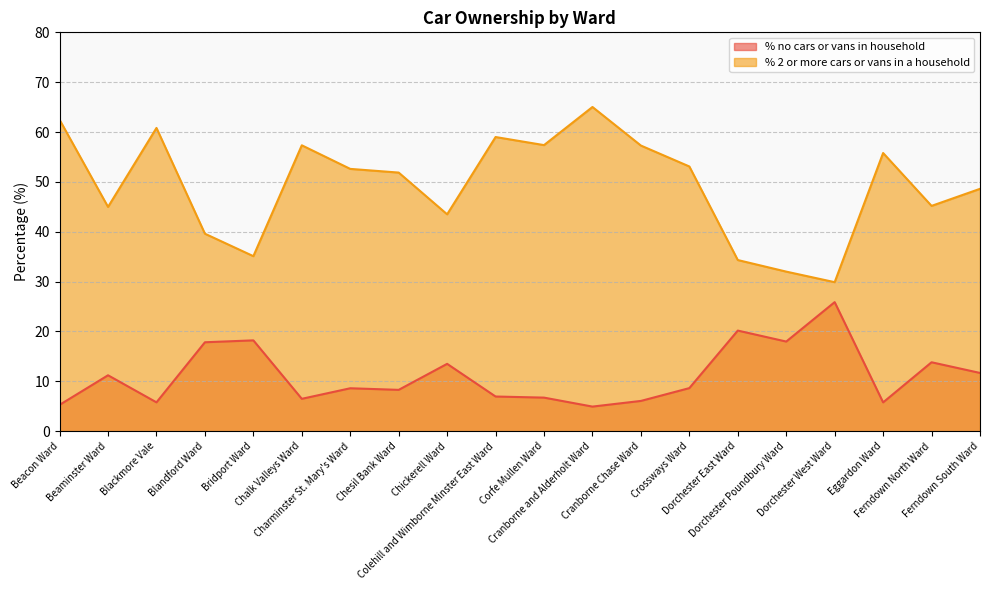

What is the difference between the % no cars or vans in household values at Blandford Ward and Cranborne and Alderholt Ward?

12.9